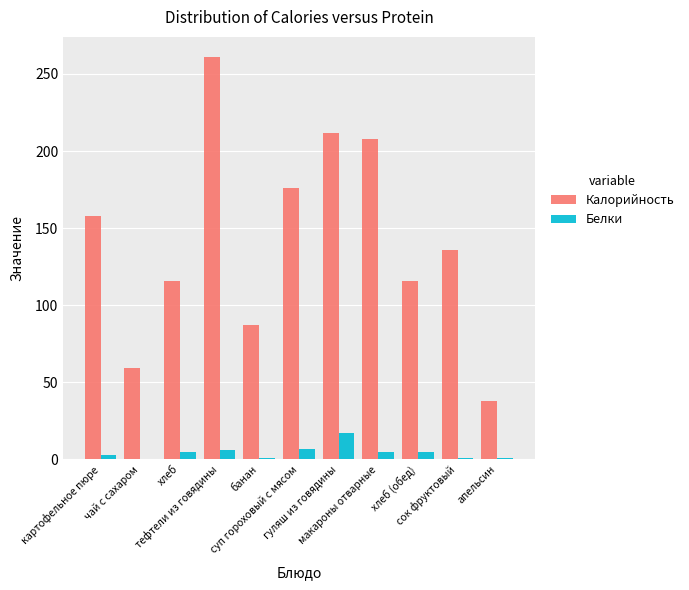

What is the approximate value of Калорийность at тефтели из говядины?

261.0